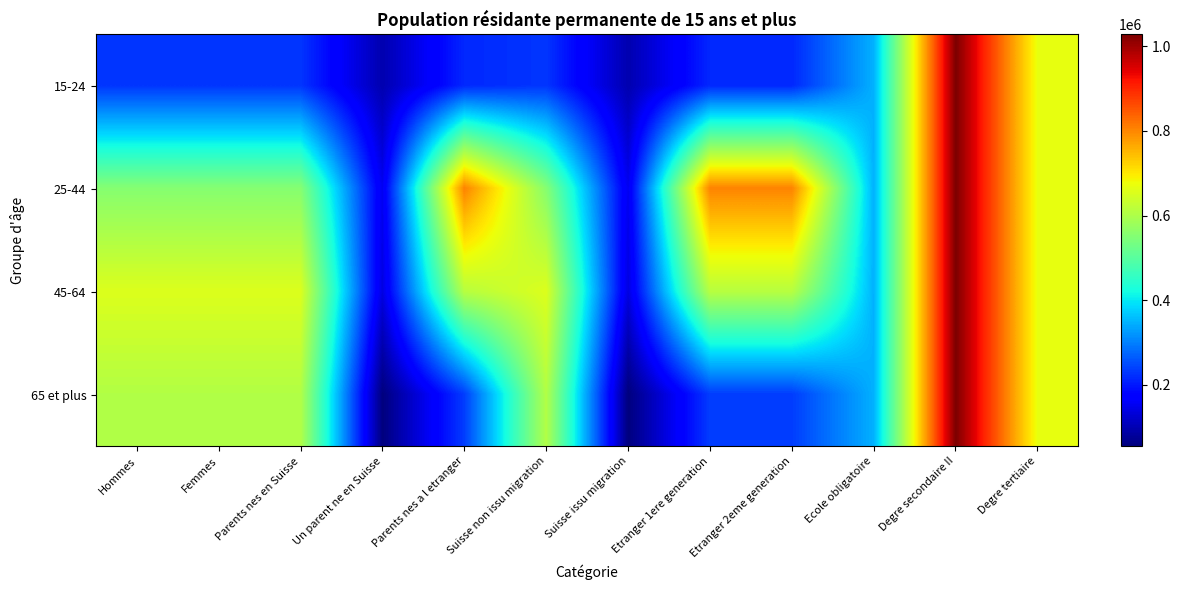

Which category has the highest value across all series?

Degre secondaire II